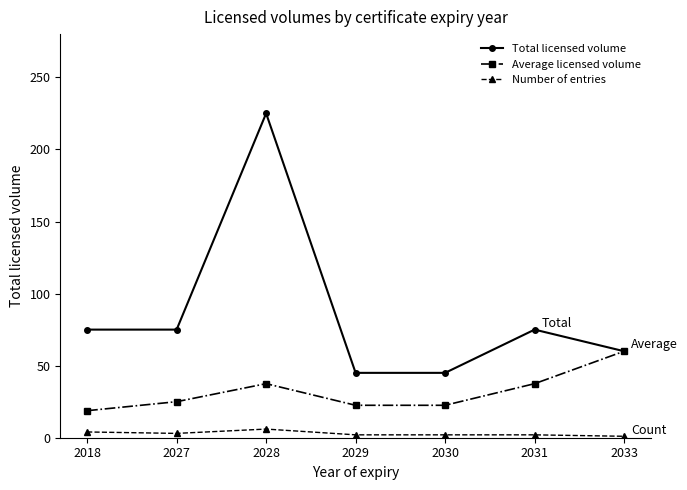

In Total licensed volume, how many points are higher than both neighbors (excluding endpoints)?

2